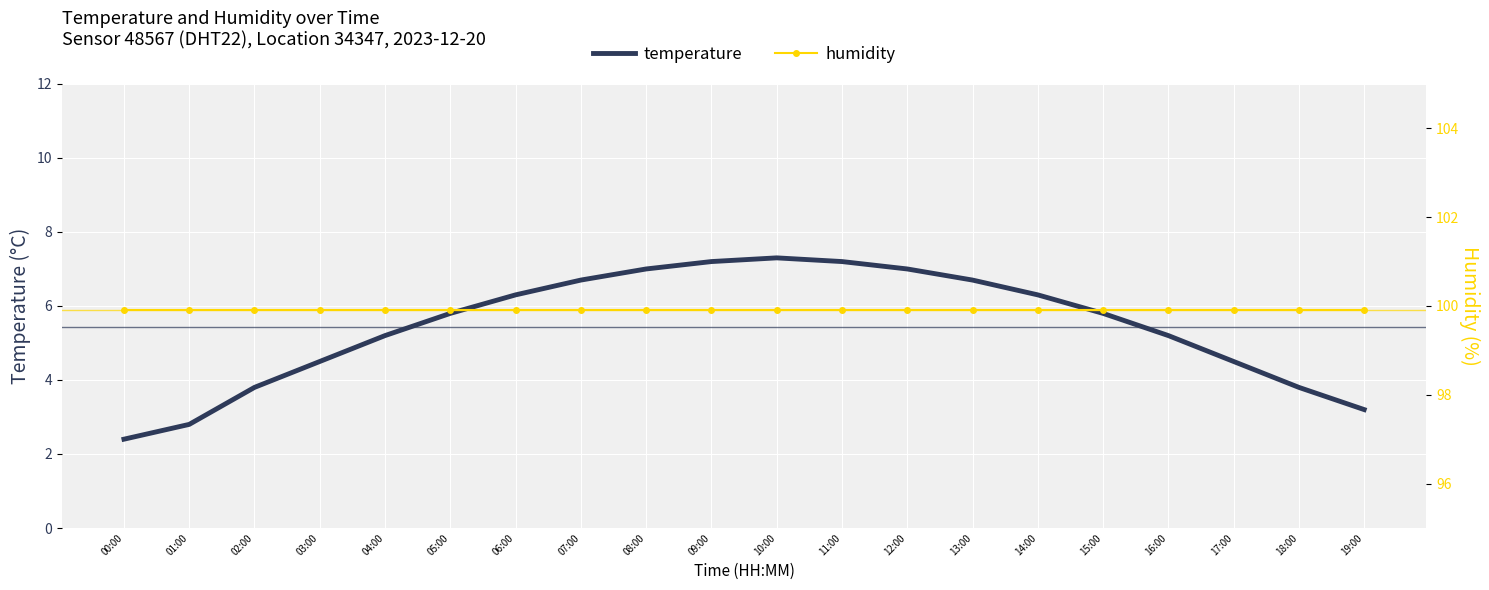

Reading left to right, transcribe all the data shown in this chart.

temperature: 2.4	2.8	3.8	4.5	5.2	5.8	6.3	6.7	7.0	7.2	7.3	7.2	7.0	6.7	6.3	5.8	5.2	4.5	3.8	3.2
humidity: 99.9	99.9	99.9	99.9	99.9	99.9	99.9	99.9	99.9	99.9	99.9	99.9	99.9	99.9	99.9	99.9	99.9	99.9	99.9	99.9